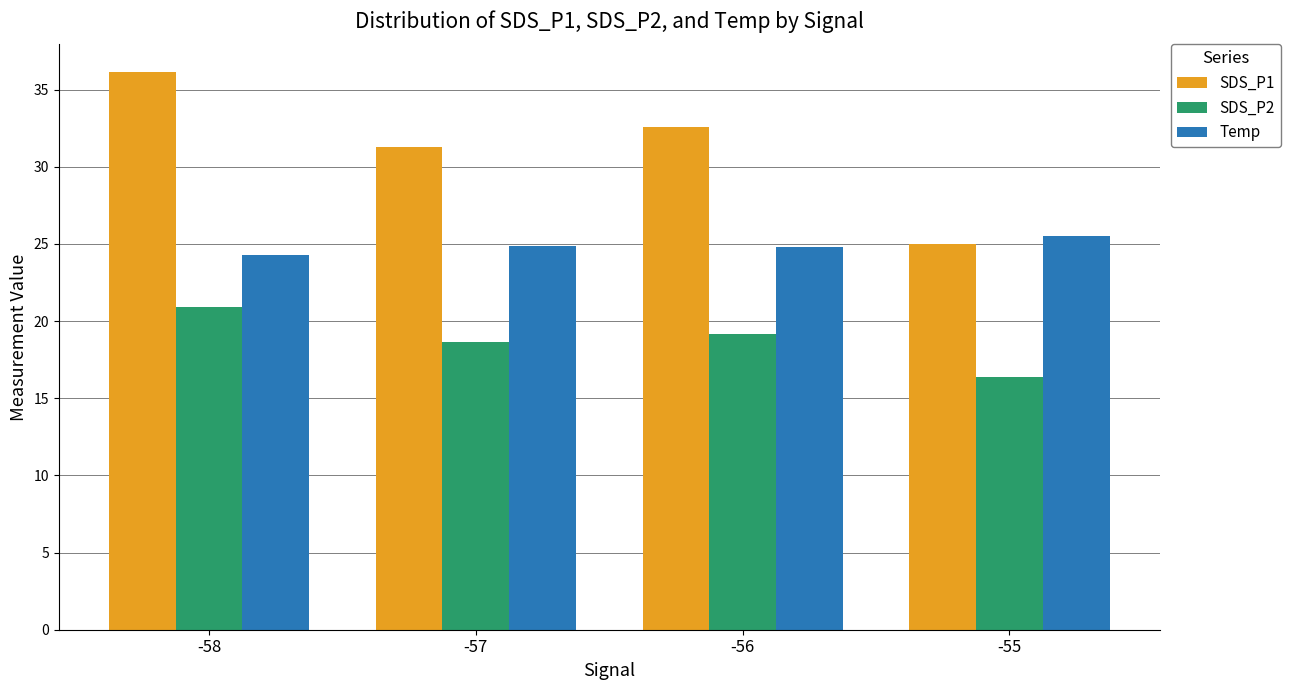

What is the difference between the second highest and second lowest values in the SDS_P2 series?

0.5